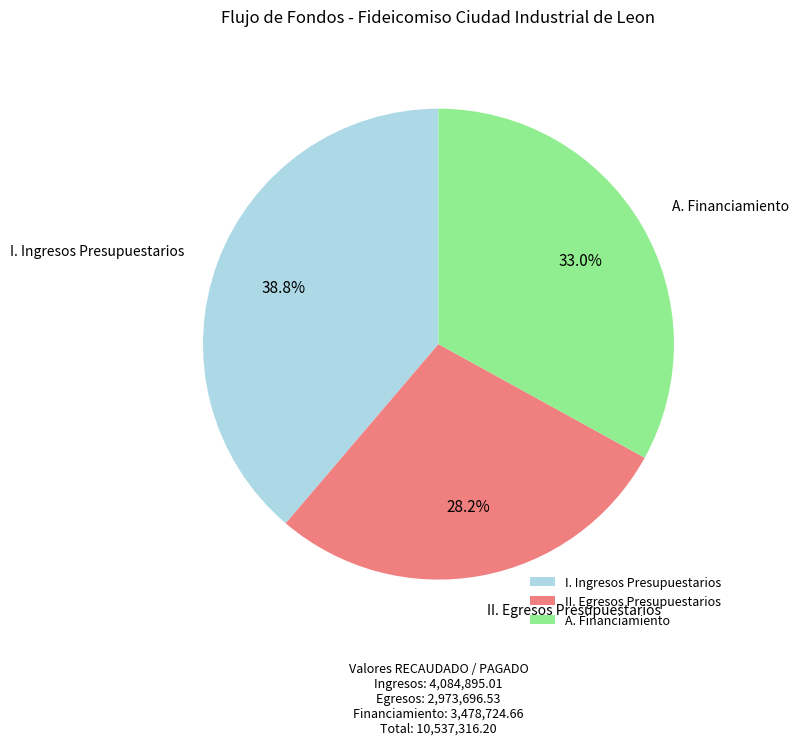

Which slice is the largest?

I. Ingresos Presupuestarios